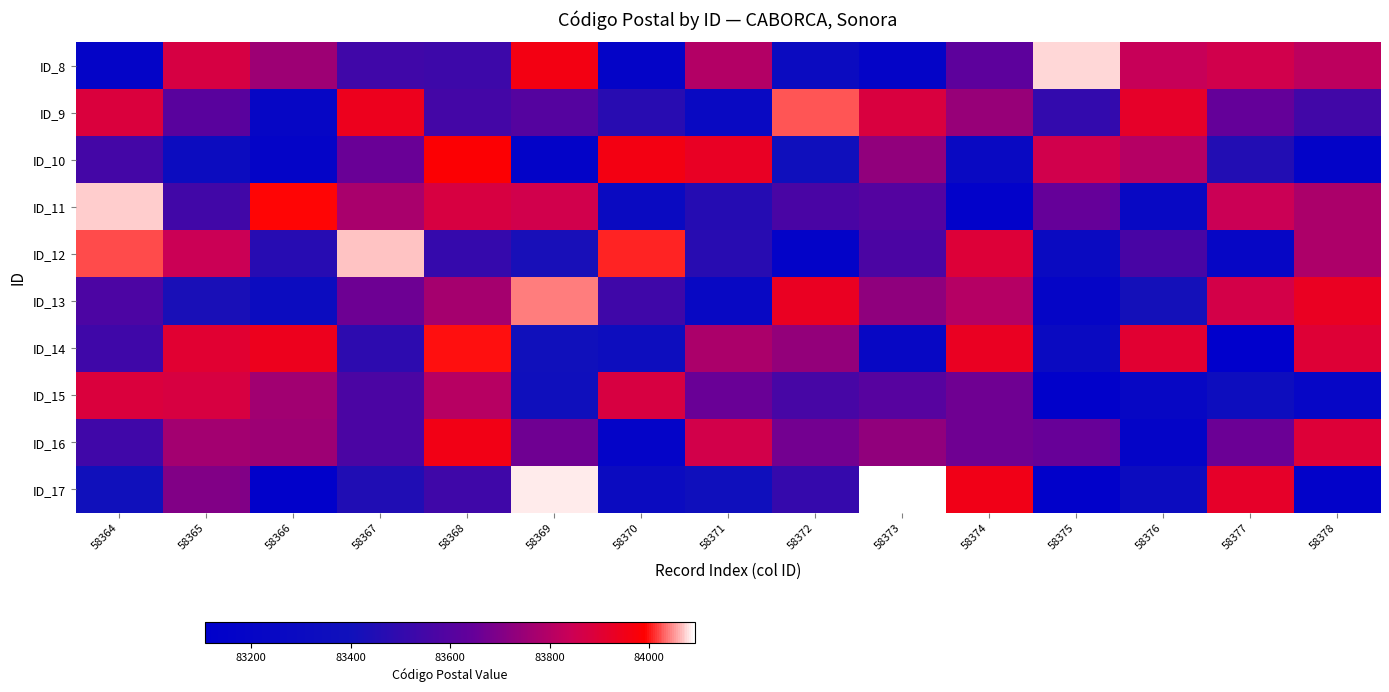

Which label corresponds to the smallest value in the chart?

58377